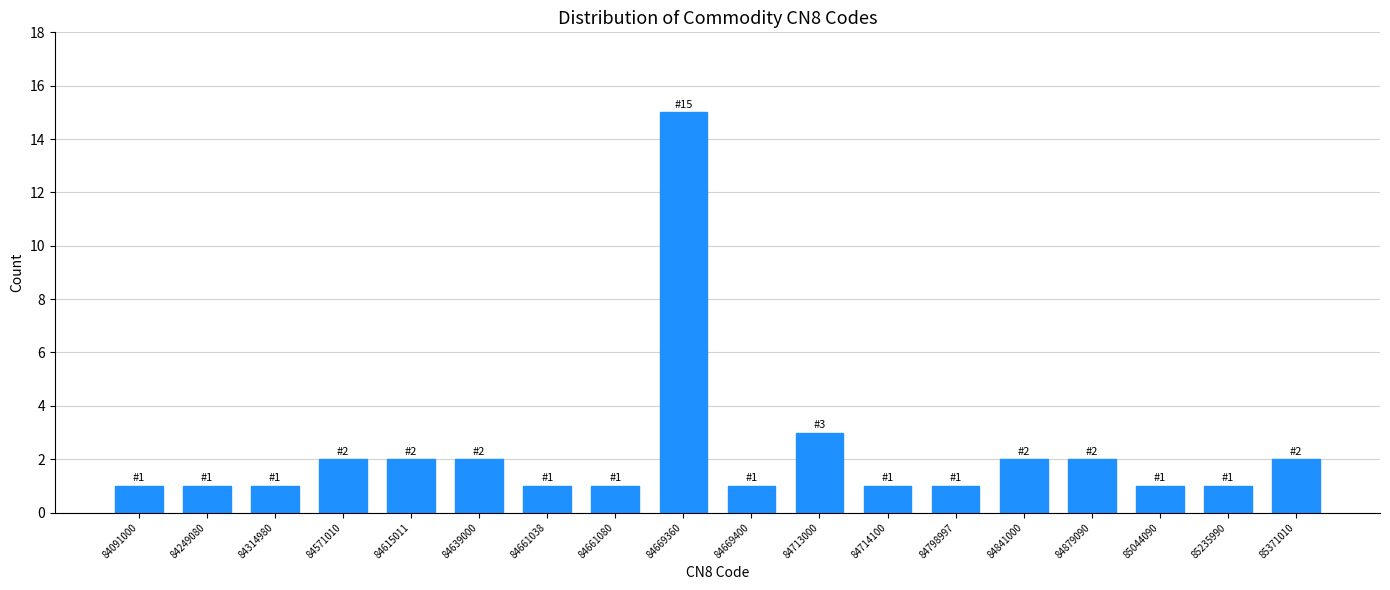

Reading left to right, list all the values displayed in this chart.

84091000=1	84249080=1	84314980=1	84571010=2	84615011=2	84639000=2	84661038=1	84661080=1	84669360=15	84669400=1	84713000=3	84714100=1	84798997=1	84841000=2	84879090=2	85044090=1	85235990=1	85371010=2